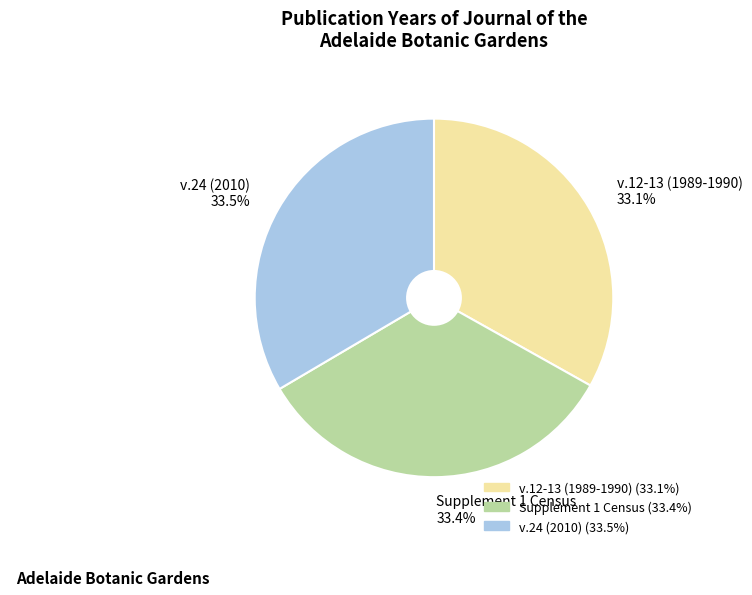

Combined, do Supplement 1 Census and v.24 (2010) account for over 50%?

Yes